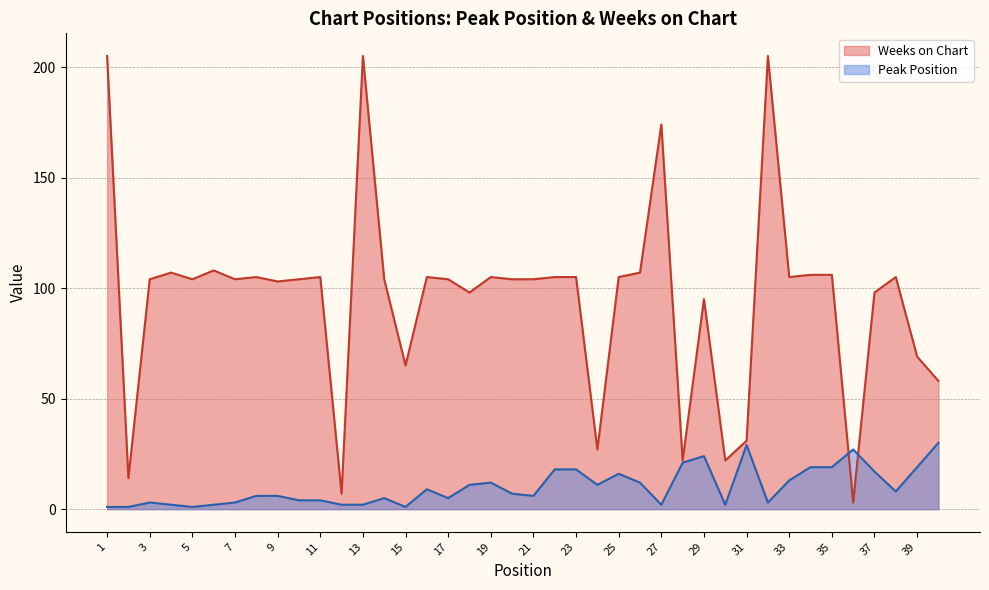

How many values in the Weeks on Chart series are below 104?

14